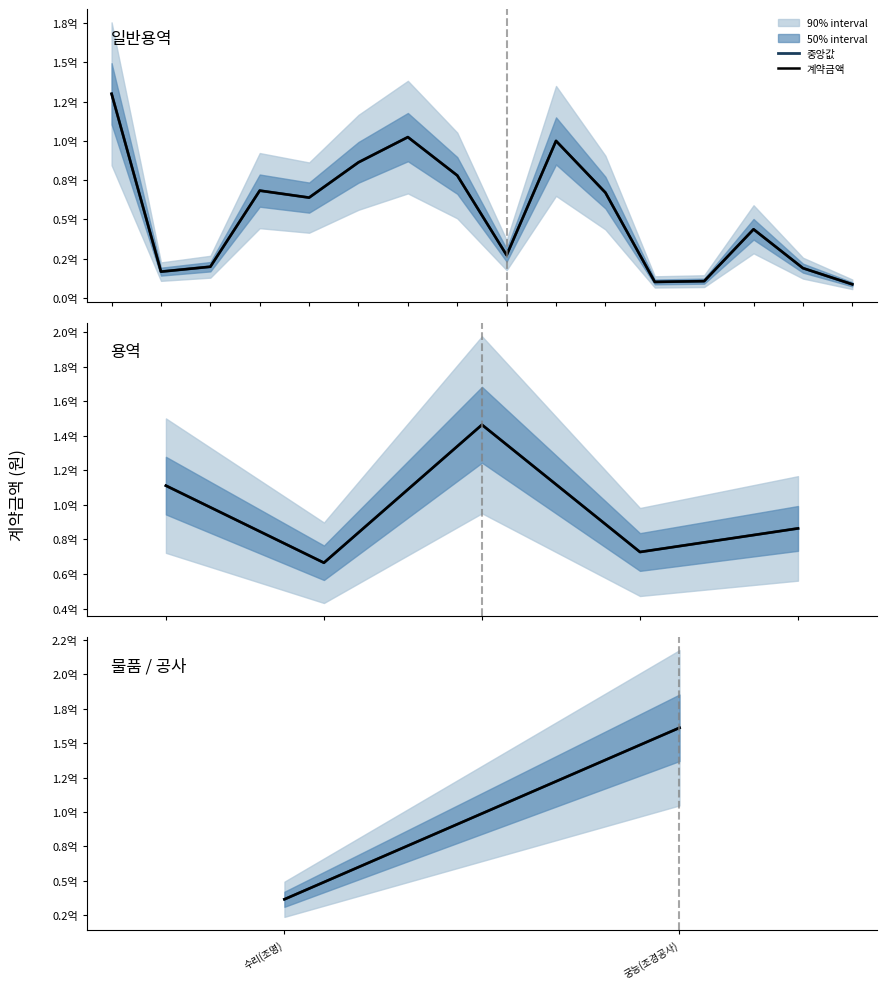

What is the approximate value of 중앙값 at 궁능(조경공사), to the nearest 100?

161226200